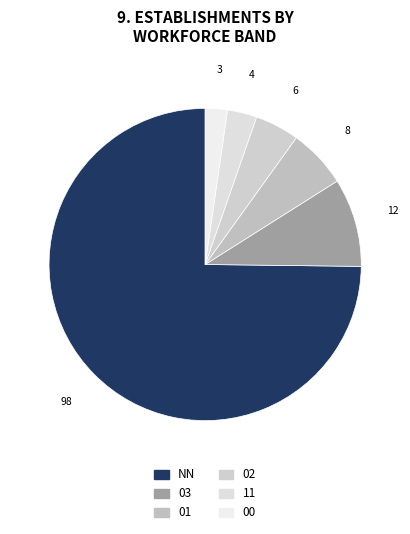

To the nearest percent, what percentage of the pie is 03?

9%